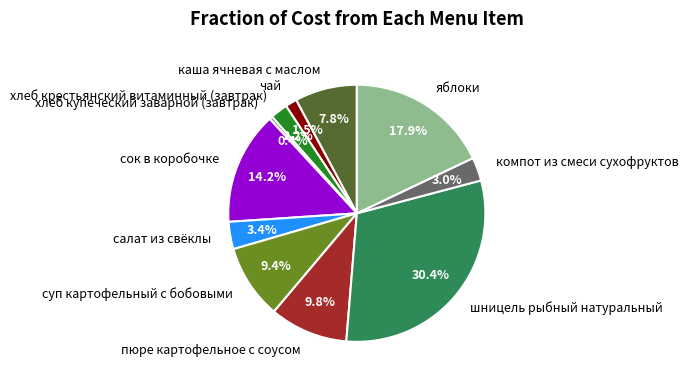

Which slice is the largest?

шницель рыбный натуральный